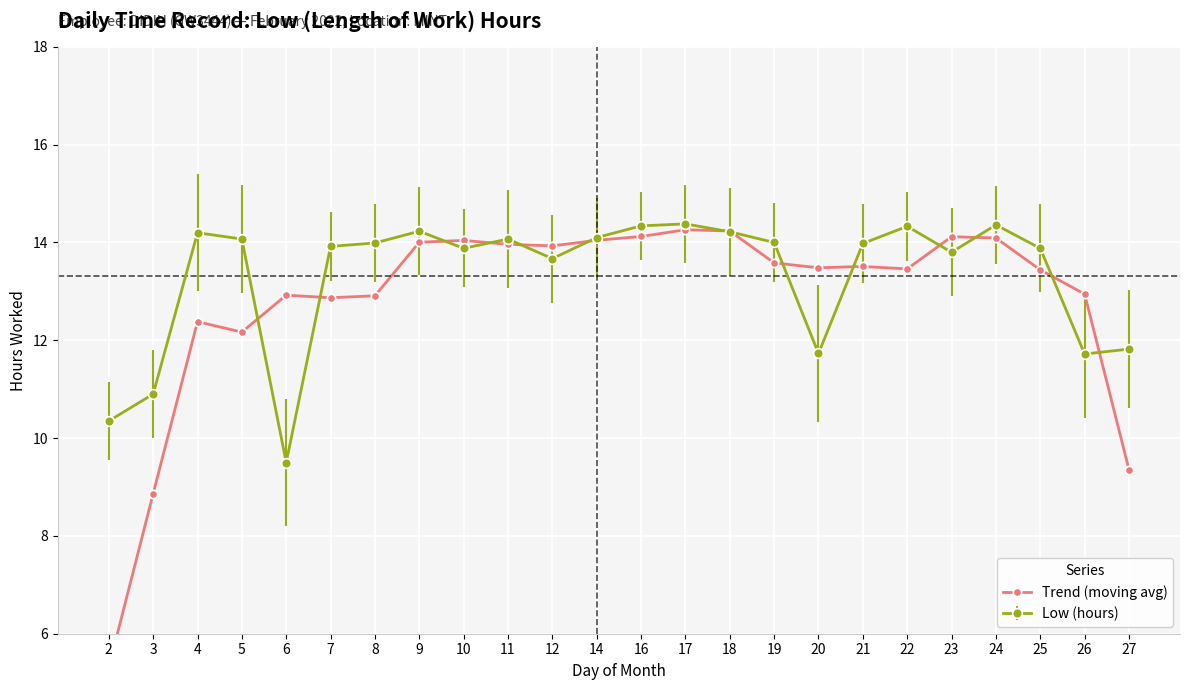

What is the sum of the values at 19 and 22?

27.0